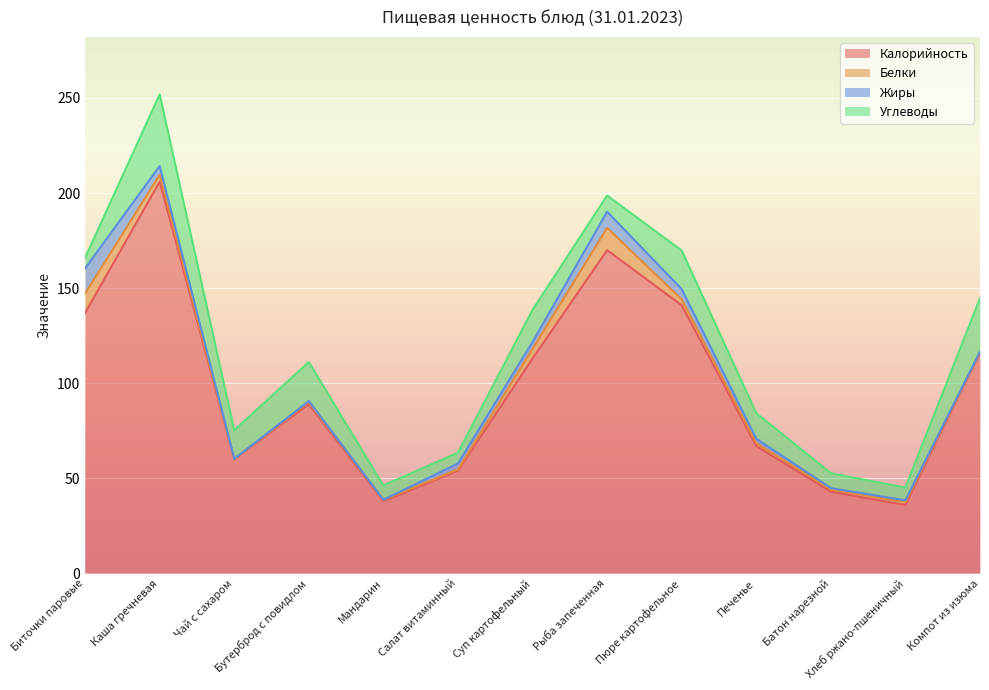

Is it true that Калорийность equals 150.2 at Суп картофельный?

False